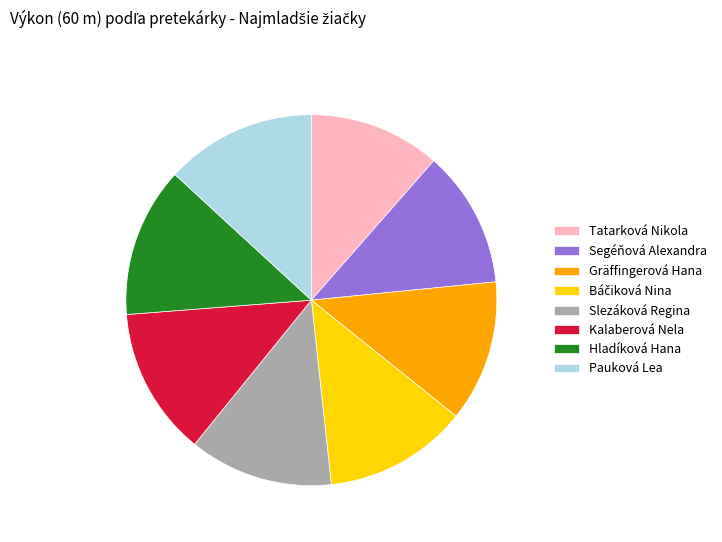

What is the ratio of the value at Kalaberová Nela to the value at Gräffingerová Hana?

1.0